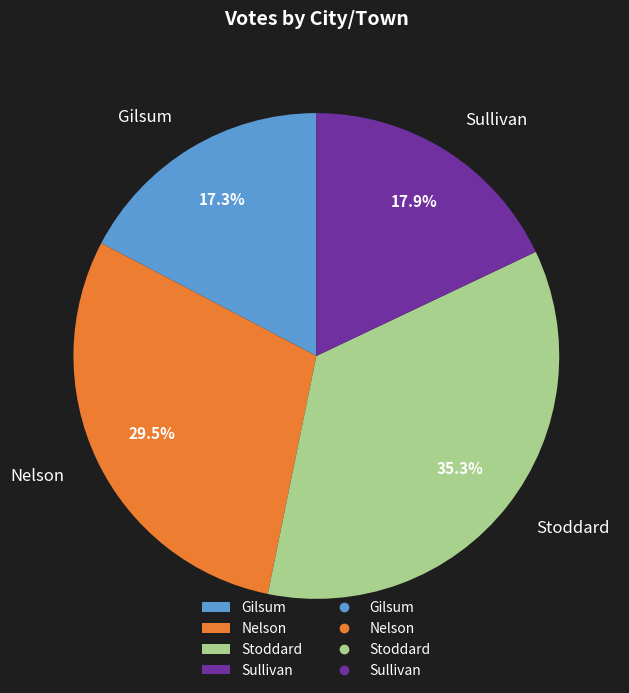

What percentage is NOT represented by Sullivan?

82.1%